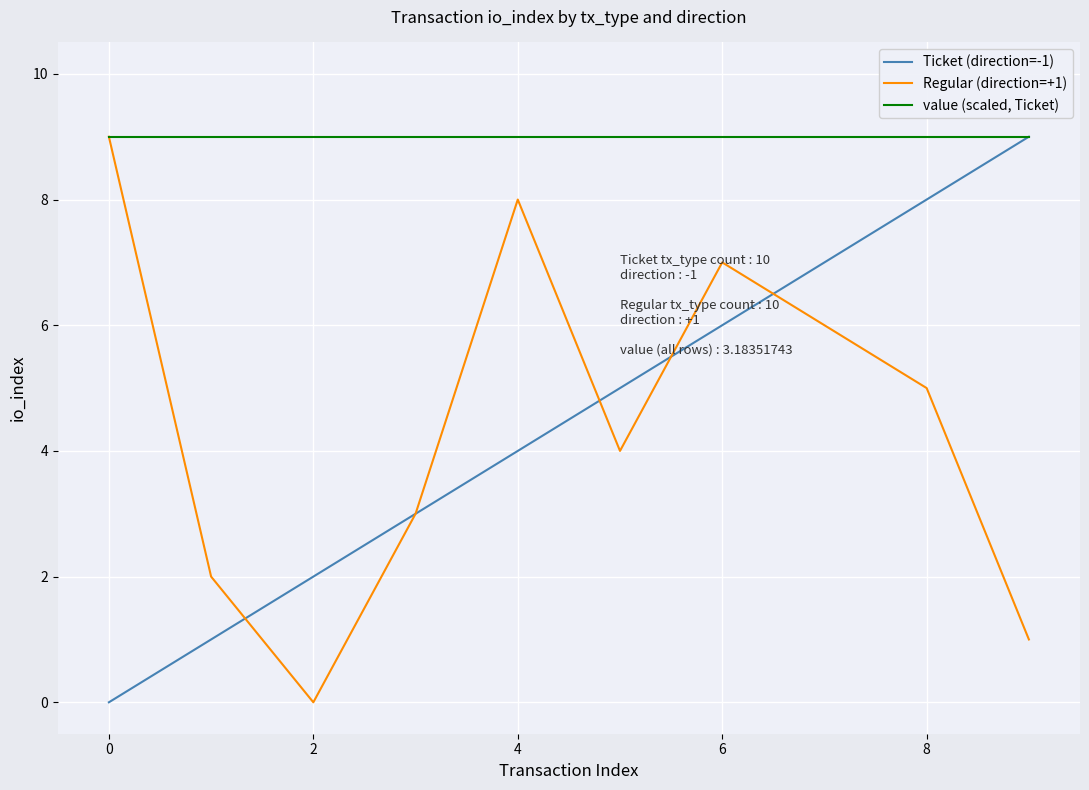

Which series has the largest total across all categories?

value (scaled, Ticket)